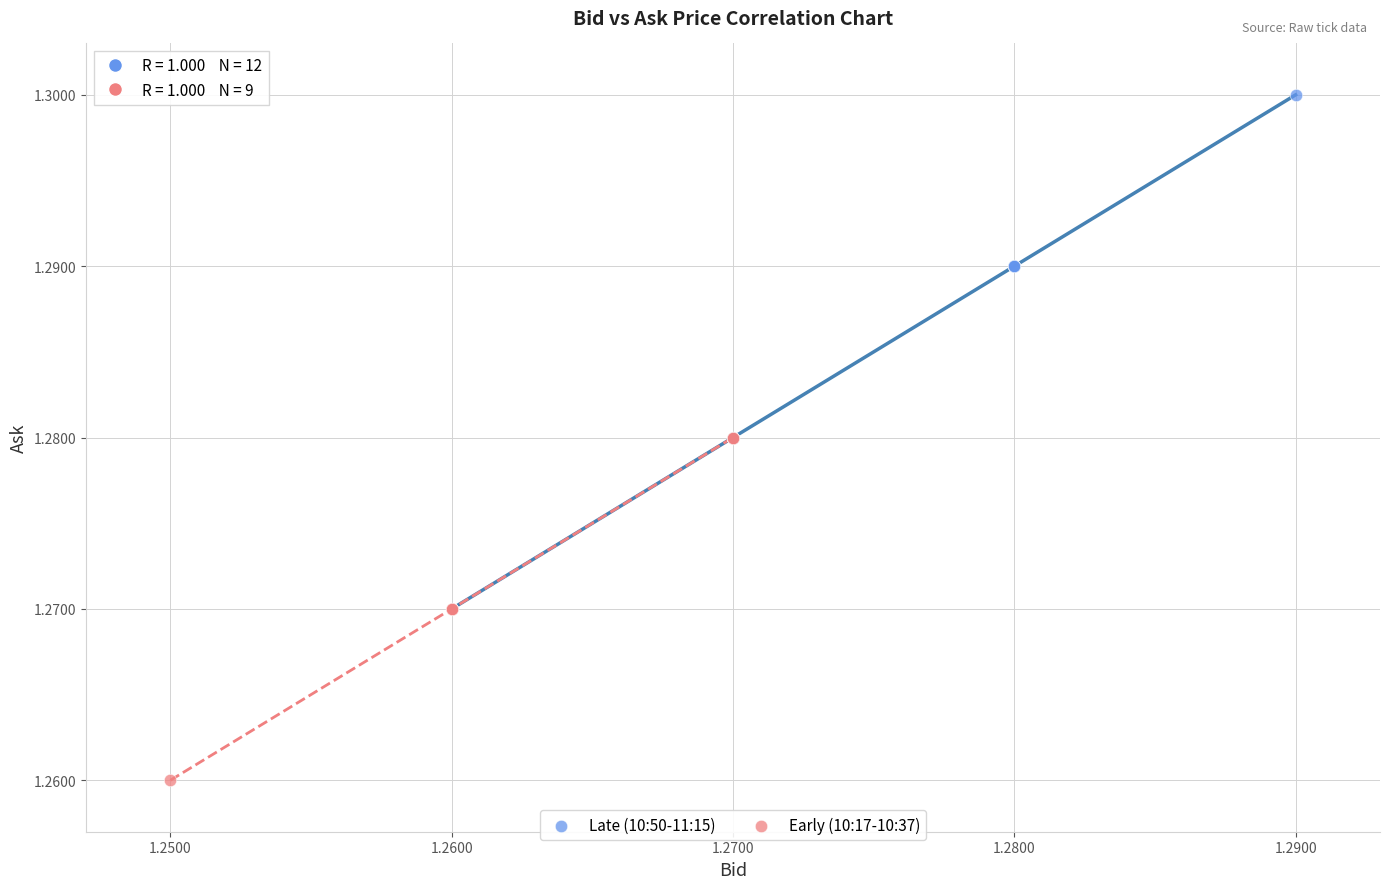

What are all the series names shown in the legend?

Late (10:50-11:15), Early (10:17-10:37)